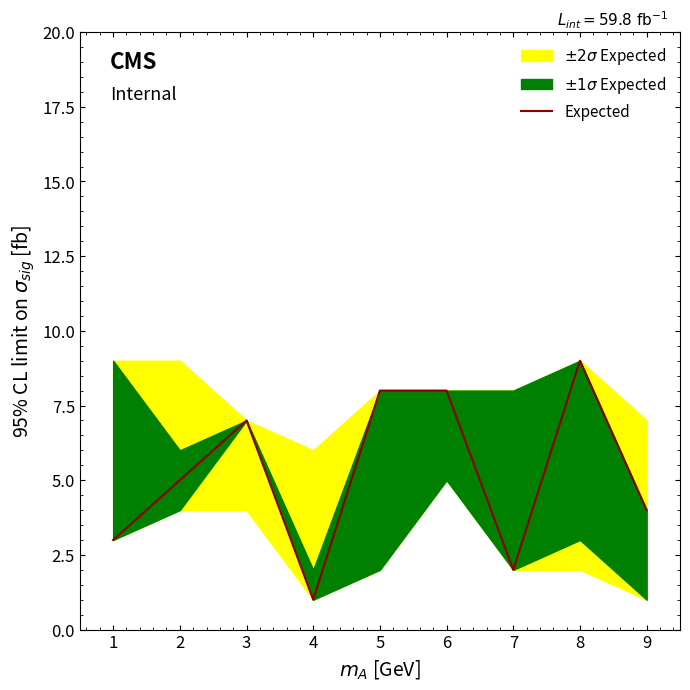

How many lines are shown in the chart?

1